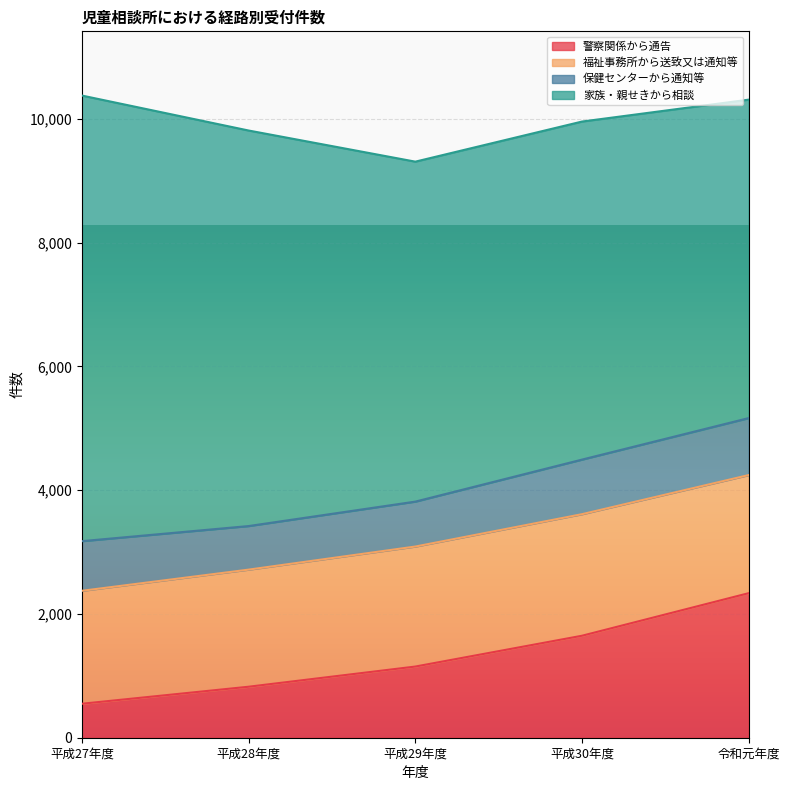

What is the sum of the 福祉事務所から送致又は通知等 values at 平成27年度 and 令和元年度?

3733